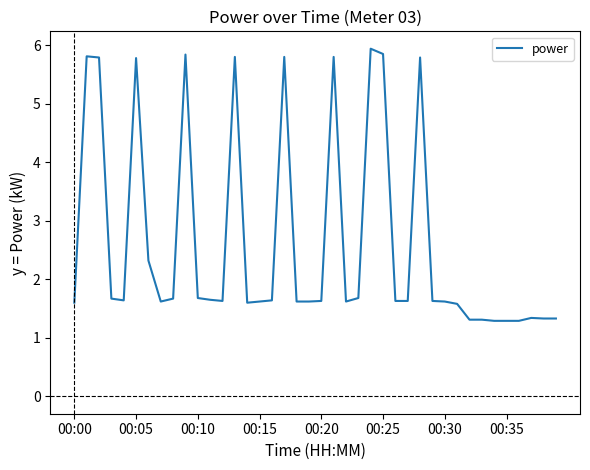

What is the maximum value shown in the chart?

5.9